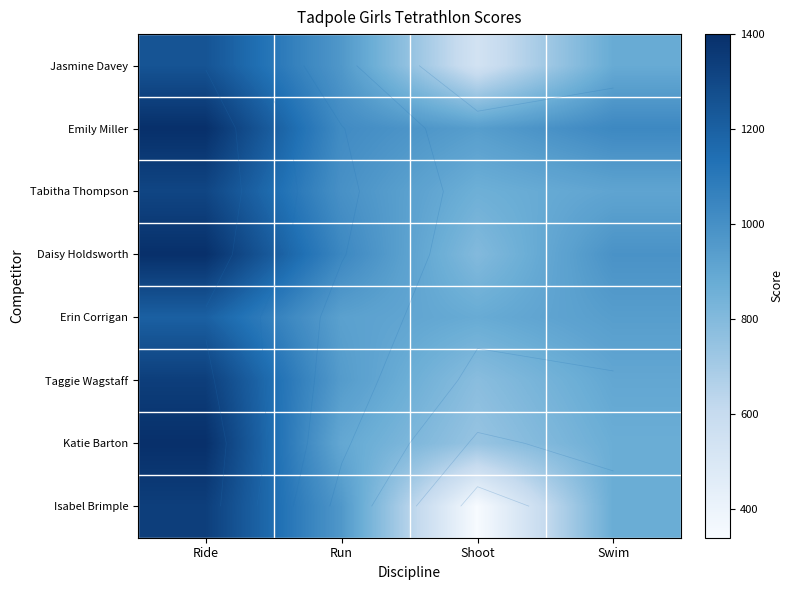

What is the difference between the Taggie Wagstaff values at Shoot and Run?

169